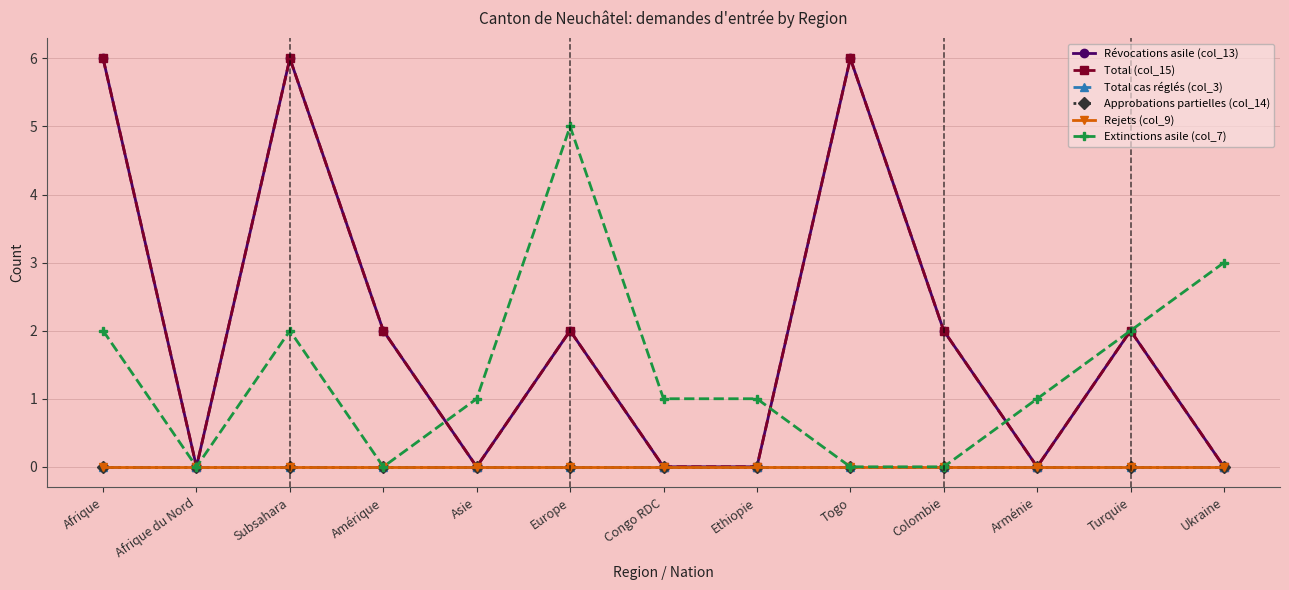

In Extinctions asile (col_7), how many points are higher than both neighbors (excluding endpoints)?

2